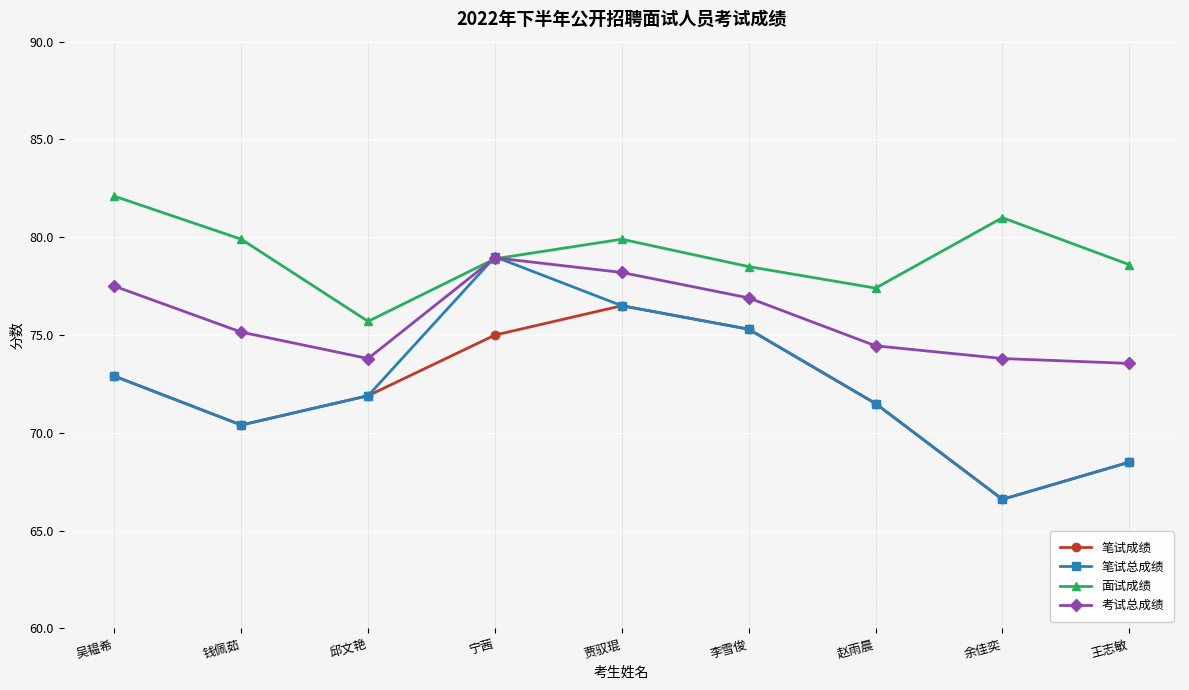

What is the difference between the second highest and minimum values in the 笔试成绩 series?

8.7